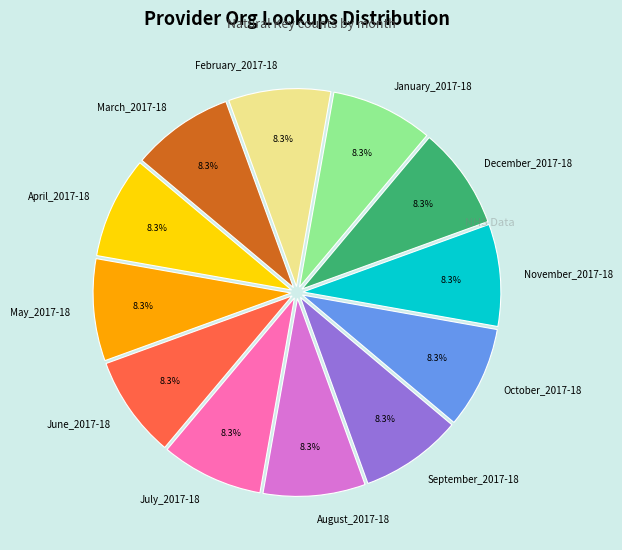

Does February_2017-18 account for over 50% of the chart?

No